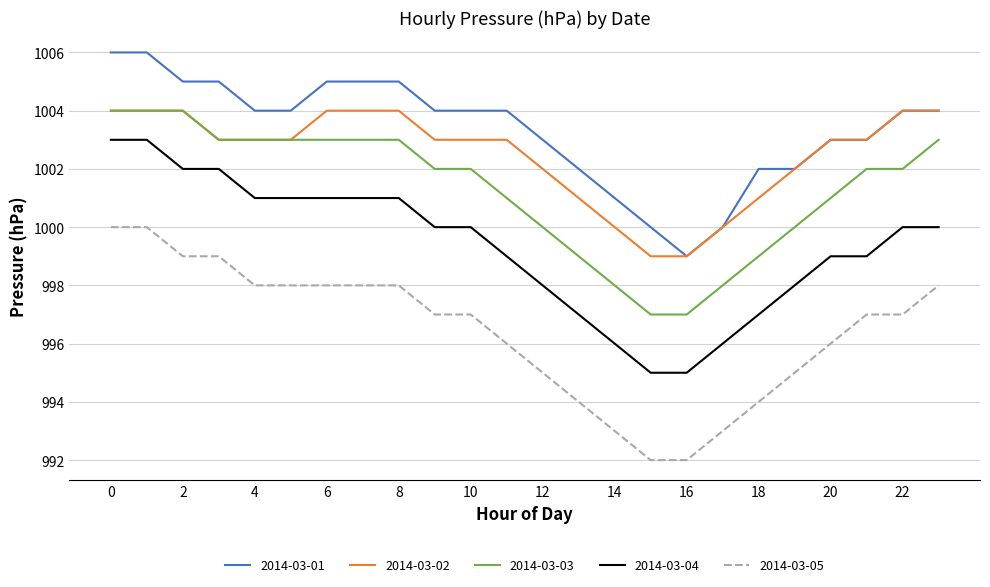

Reading right to left, what are all the values shown in this chart?

2014-03-01: 1004	1004	1003	1003	1002	1002	1000	999	1000	1001	1002	1003	1004	1004	1004	1005	1005	1005	1004	1004	1005	1005	1006	1006
2014-03-02: 1004	1004	1003	1003	1002	1001	1000	999	999	1000	1001	1002	1003	1003	1003	1004	1004	1004	1003	1003	1003	1004	1004	1004
2014-03-03: 1003	1002	1002	1001	1000	999	998	997	997	998	999	1000	1001	1002	1002	1003	1003	1003	1003	1003	1003	1004	1004	1004
2014-03-04: 1000	1000	999	999	998	997	996	995	995	996	997	998	999	1000	1000	1001	1001	1001	1001	1001	1002	1002	1003	1003
2014-03-05: 998	997	997	996	995	994	993	992	992	993	994	995	996	997	997	998	998	998	998	998	999	999	1000	1000